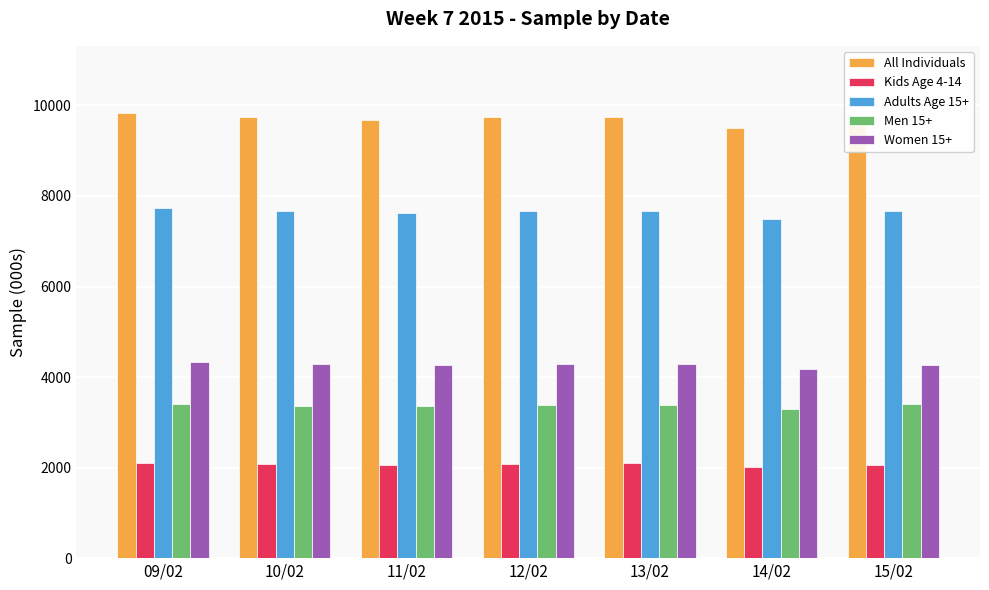

The Women 15+ series shows 4294 at 12/02. True or false?

True